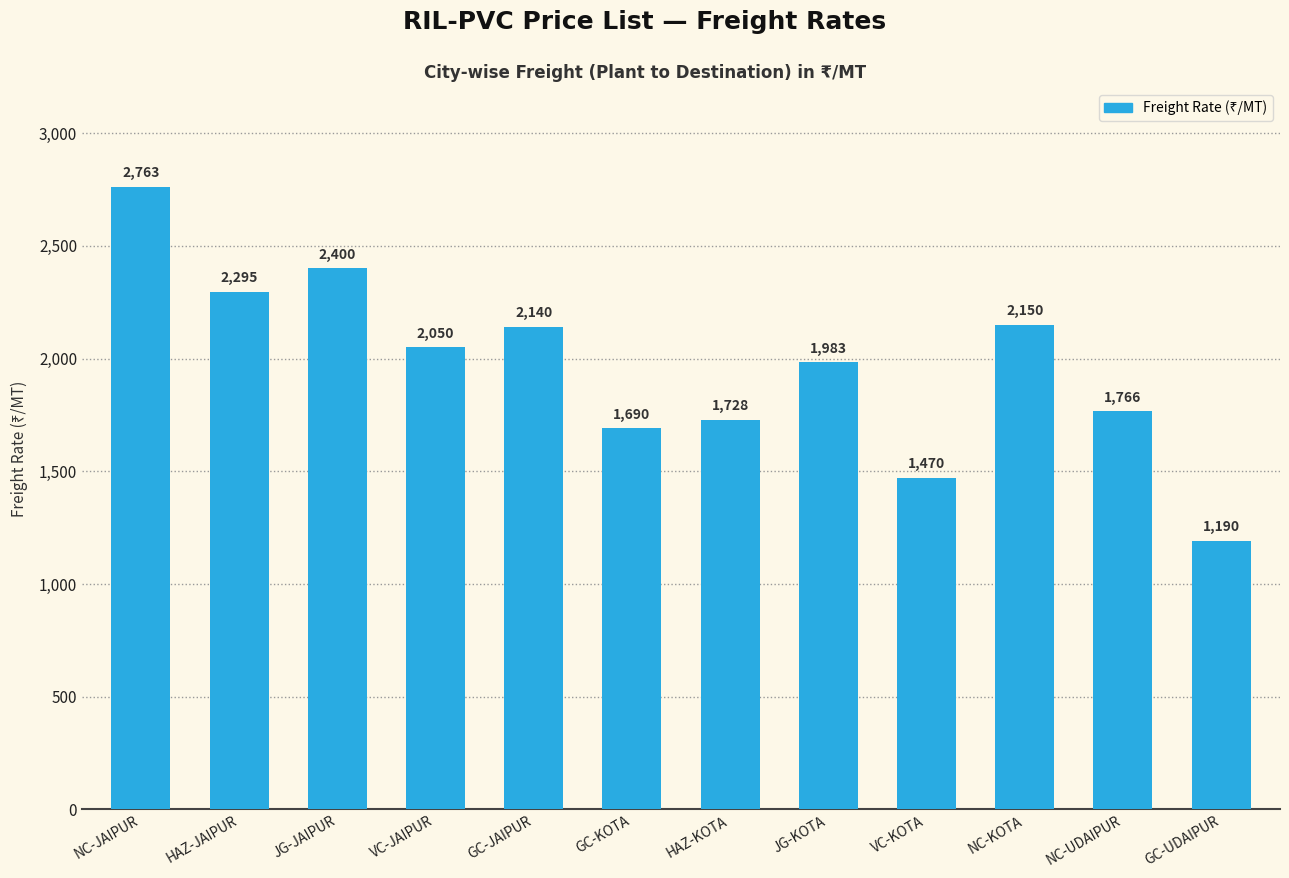

Which category has the lowest value across all series?

GC-UDAIPUR